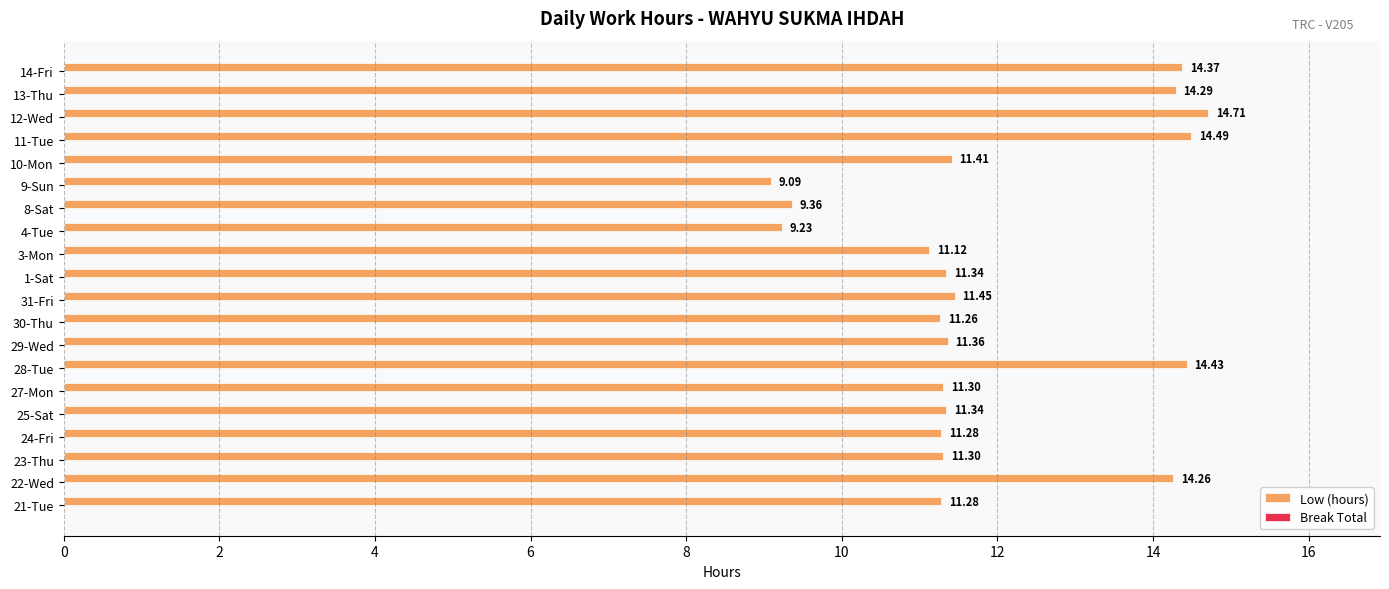

What is the average value?

11.9